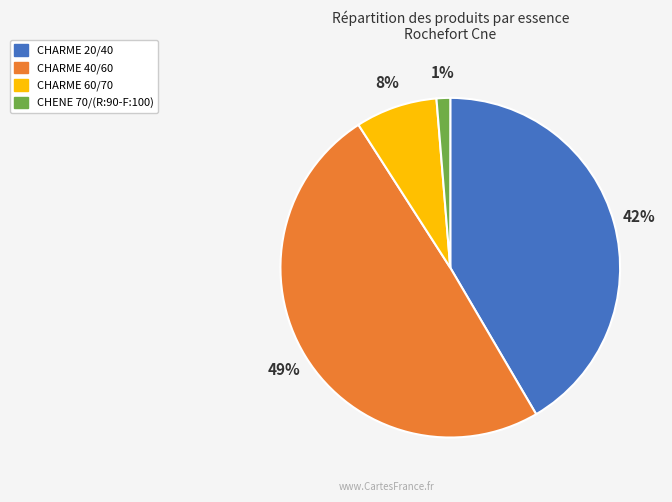

Do CHARME 40/60 and CHARME 60/70 together represent more than half of the pie?

Yes